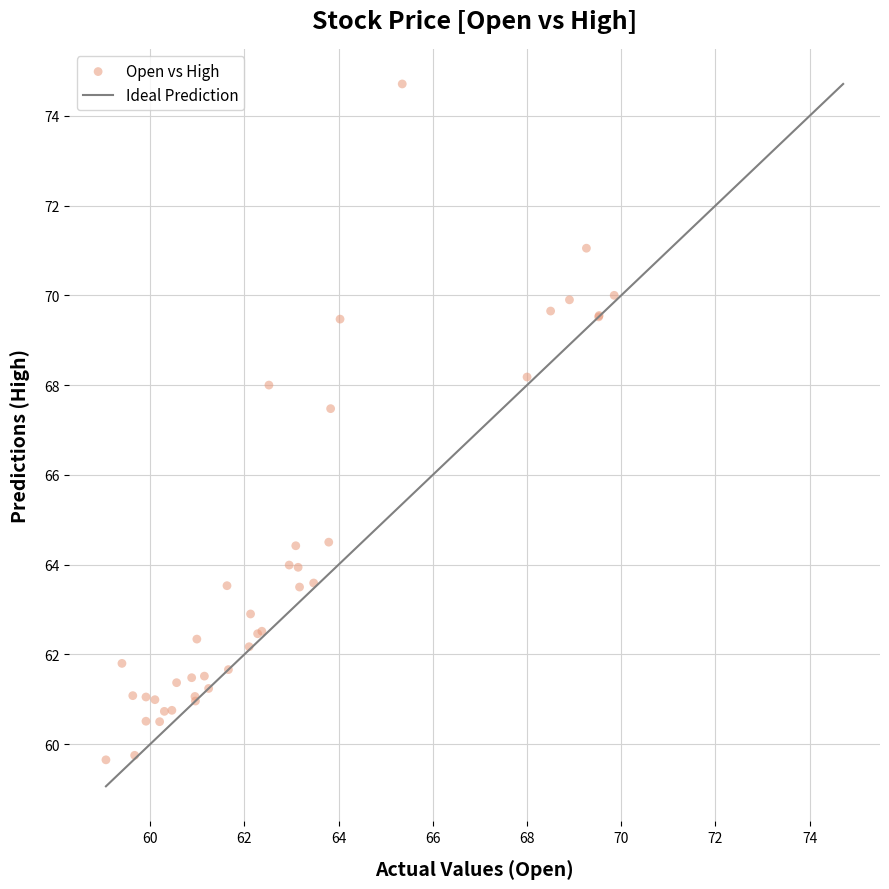

What Y value in the scatter plot is closest to 67?

67.5